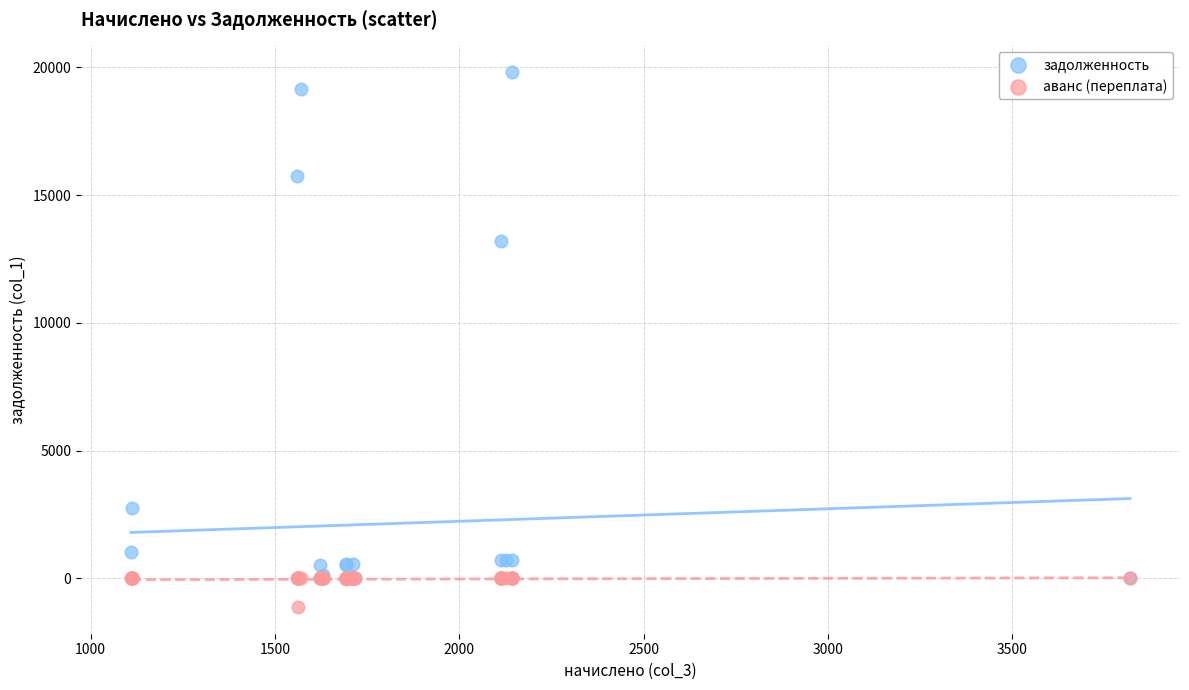

Which series contains the lowest Y value?

аванс (переплата)